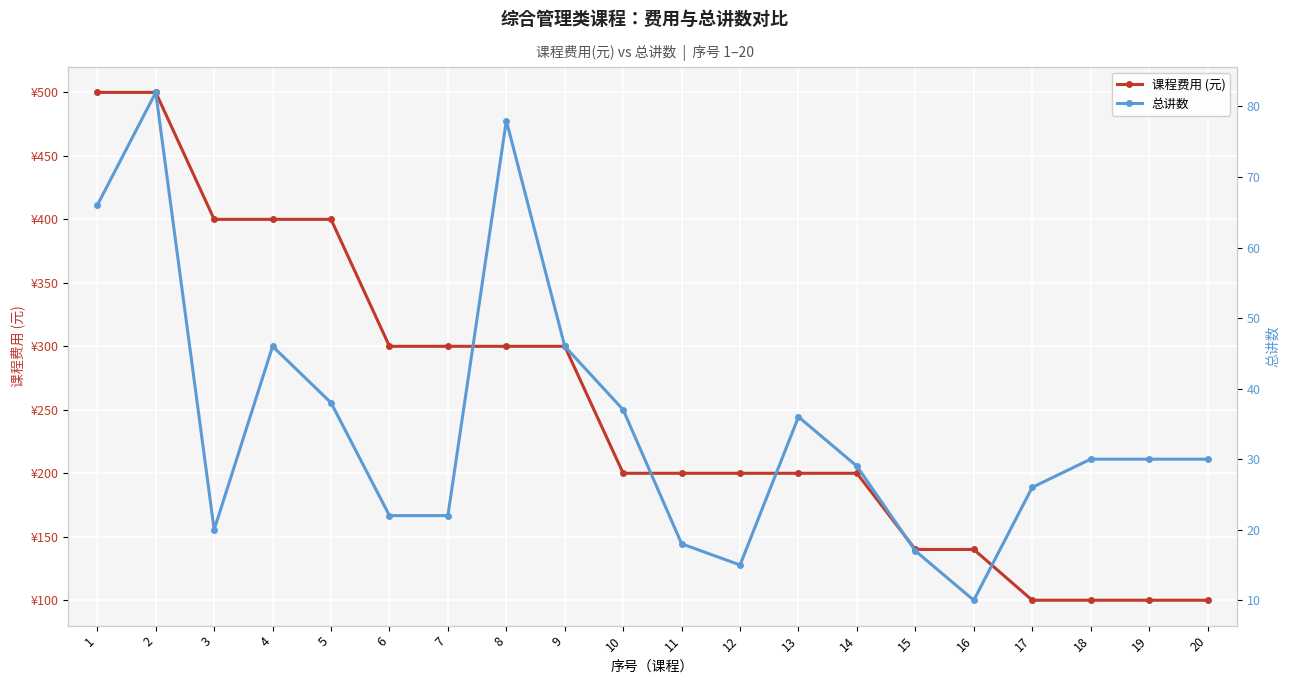

What is the spread (max minus min) of values at 10?

162.9